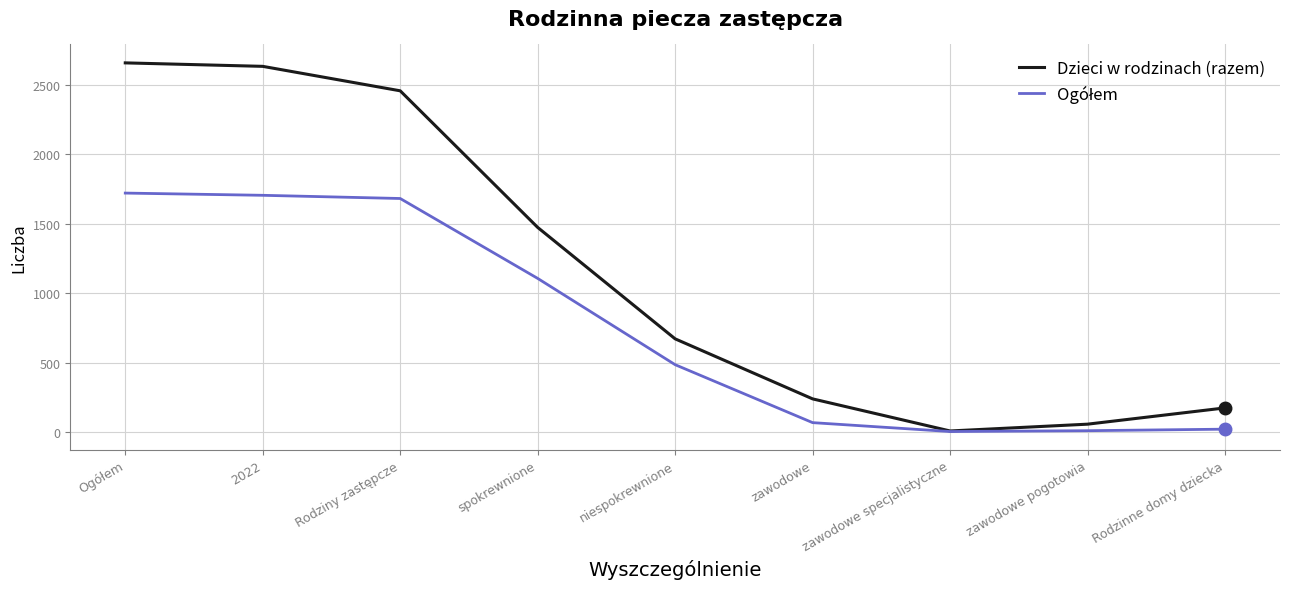

Is this an area chart (filled region under the line)?

No